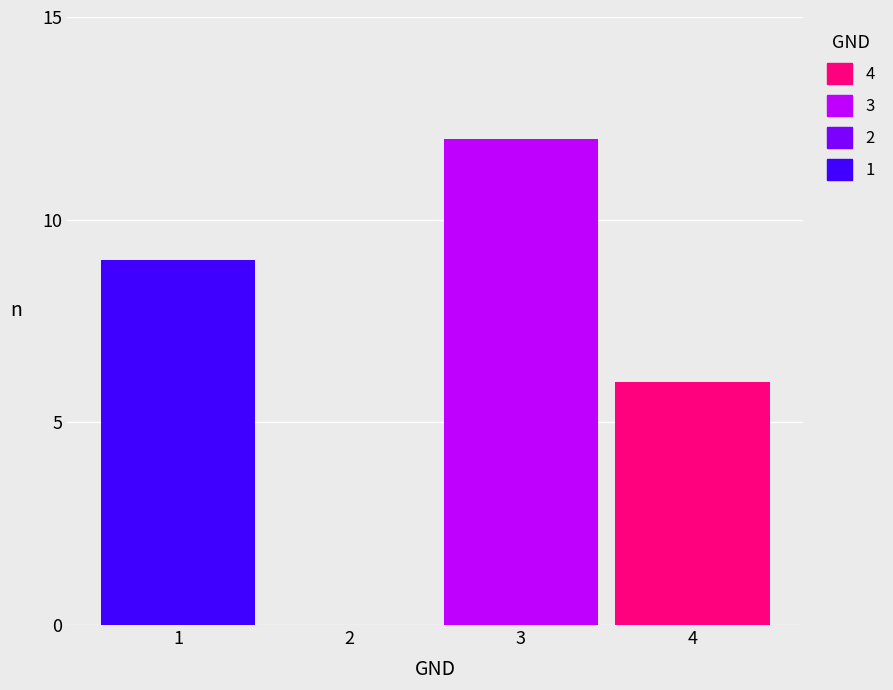

Reading right to left, transcribe all the data shown in this chart.

4=6	3=12	2=0	1=9